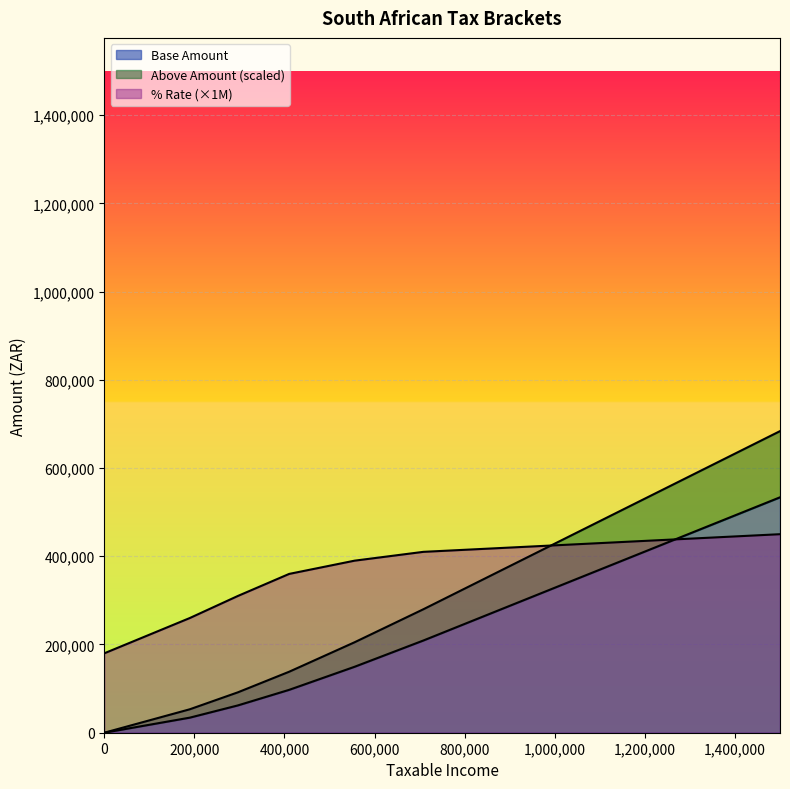

The Base Amount series shows 0 at 0. True or false?

True